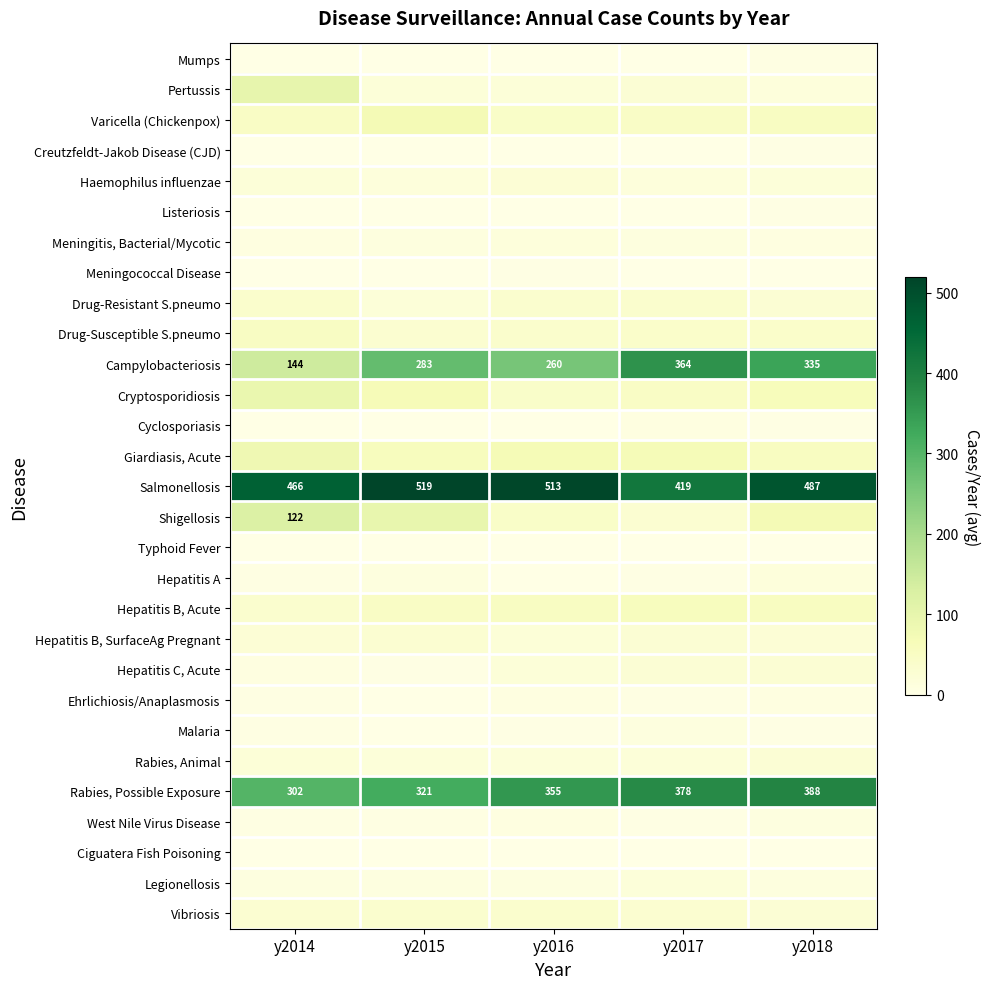

What is the difference between the second highest and minimum values in the Campylobacteriosis series?

191